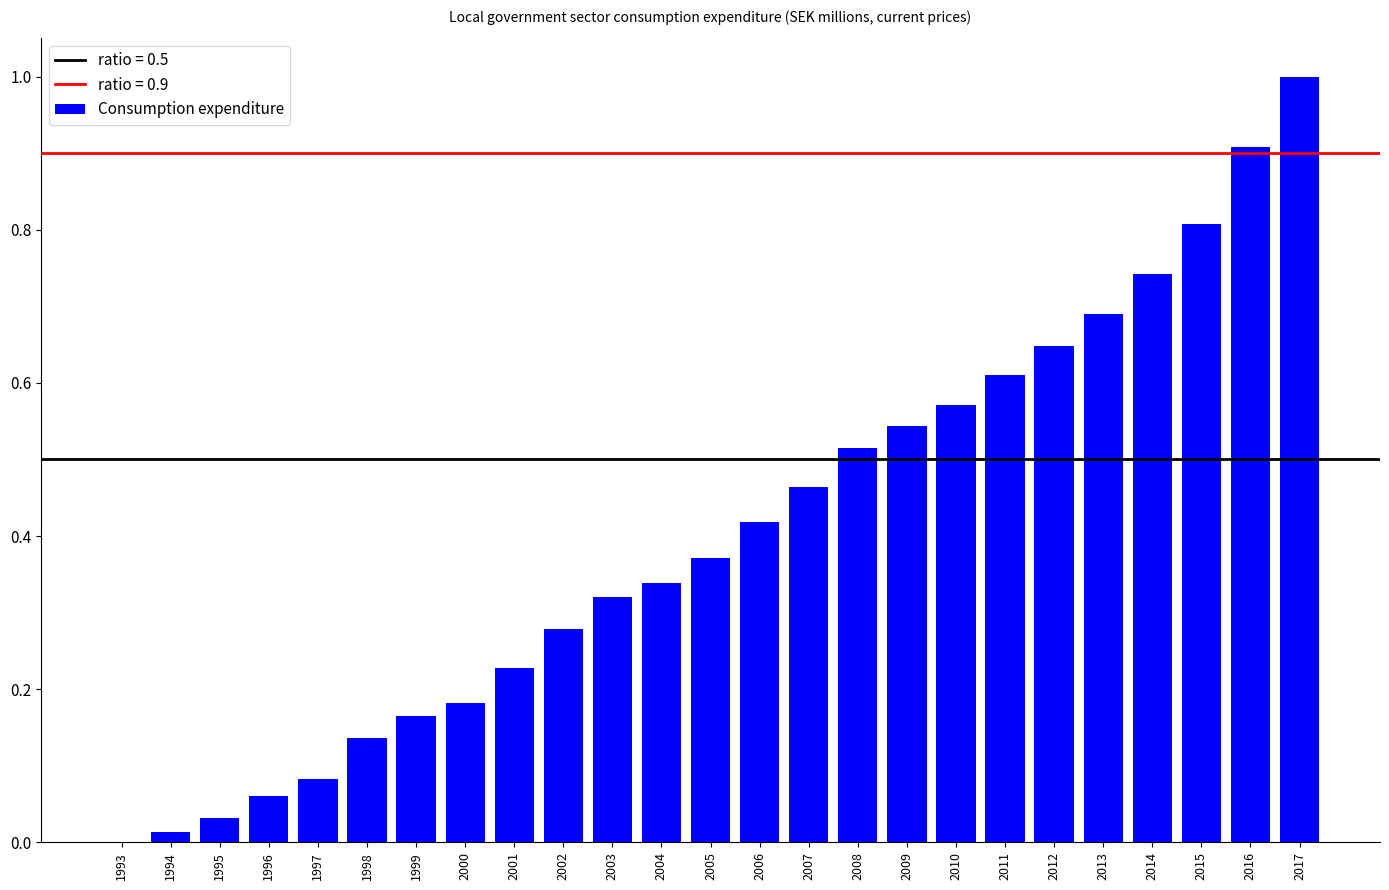

The value at 1993 is -0.5. True or false?

False